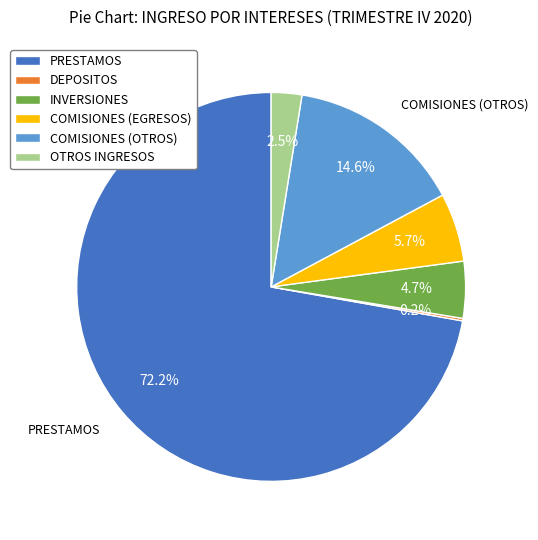

Is there a majority slice in this chart?

Yes